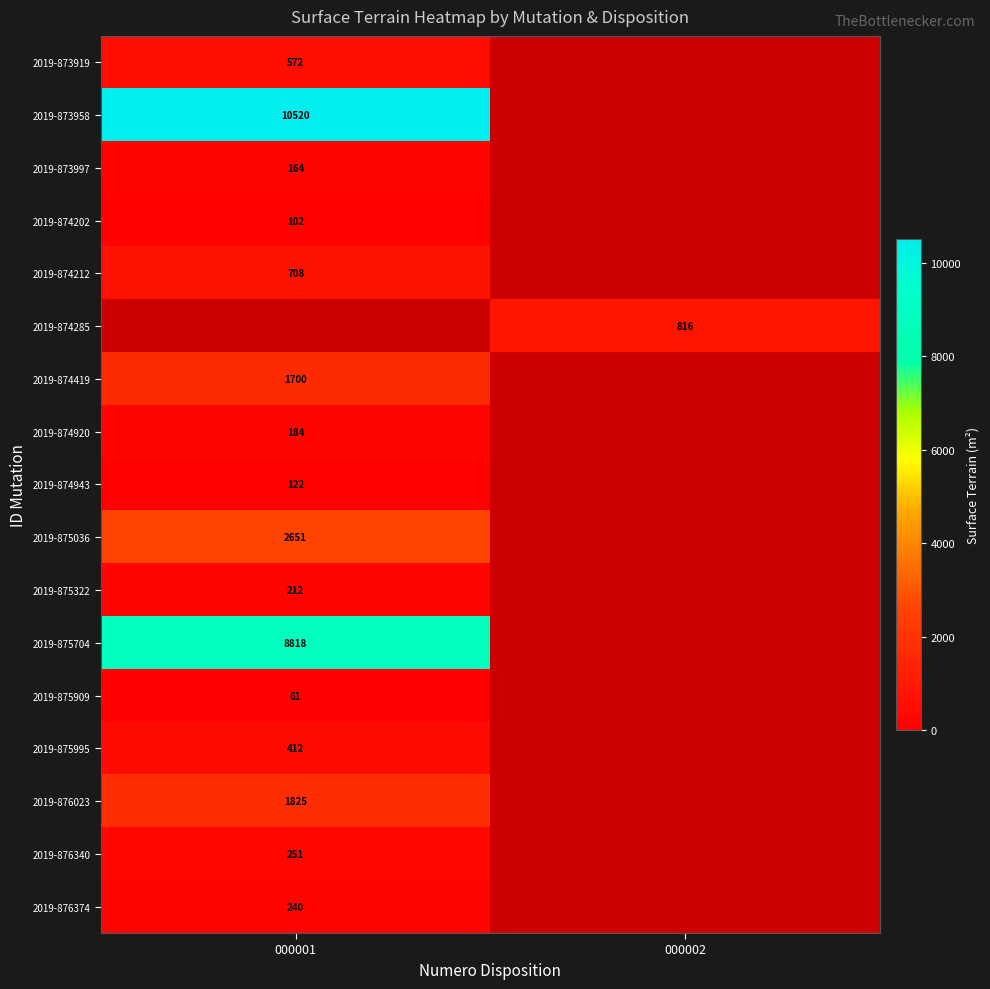

Count the number of categories in the chart.

2